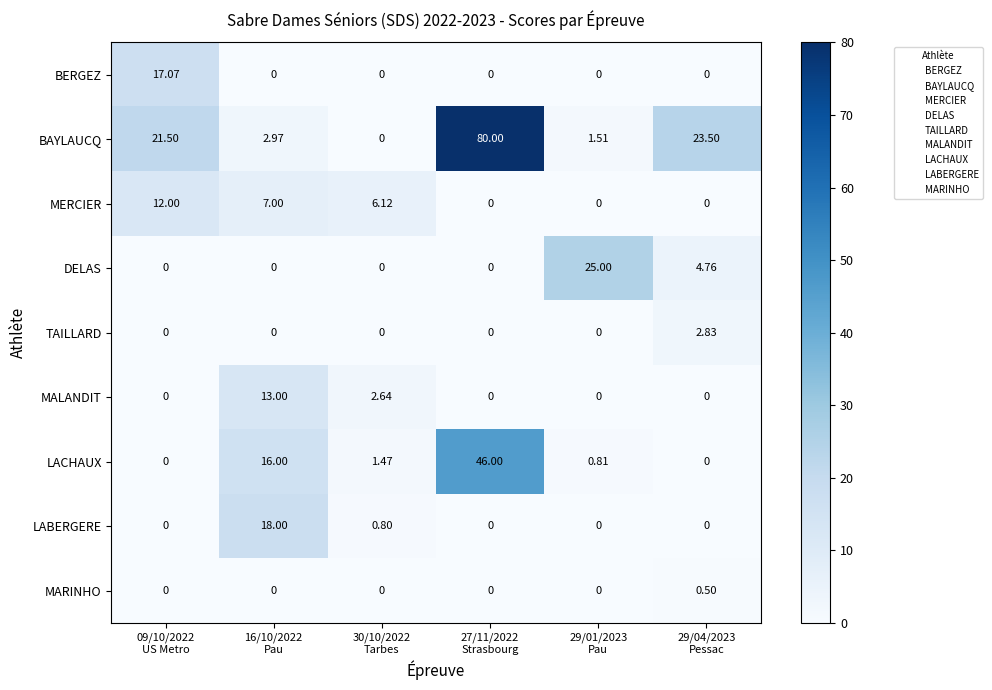

At which category is the sum across all series the highest?

27/11/2022
Strasbourg